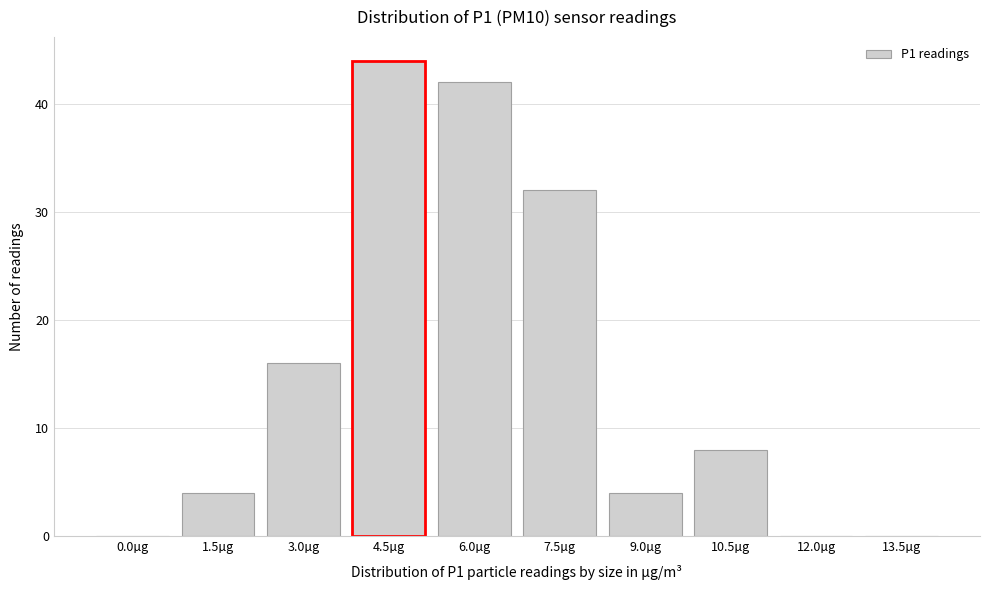

Reading left to right, list all the values displayed in this chart.

0.0µg=0	1.5µg=4	3.0µg=16	4.5µg=44	6.0µg=42	7.5µg=32	9.0µg=4	10.5µg=8	12.0µg=0	13.5µg=0